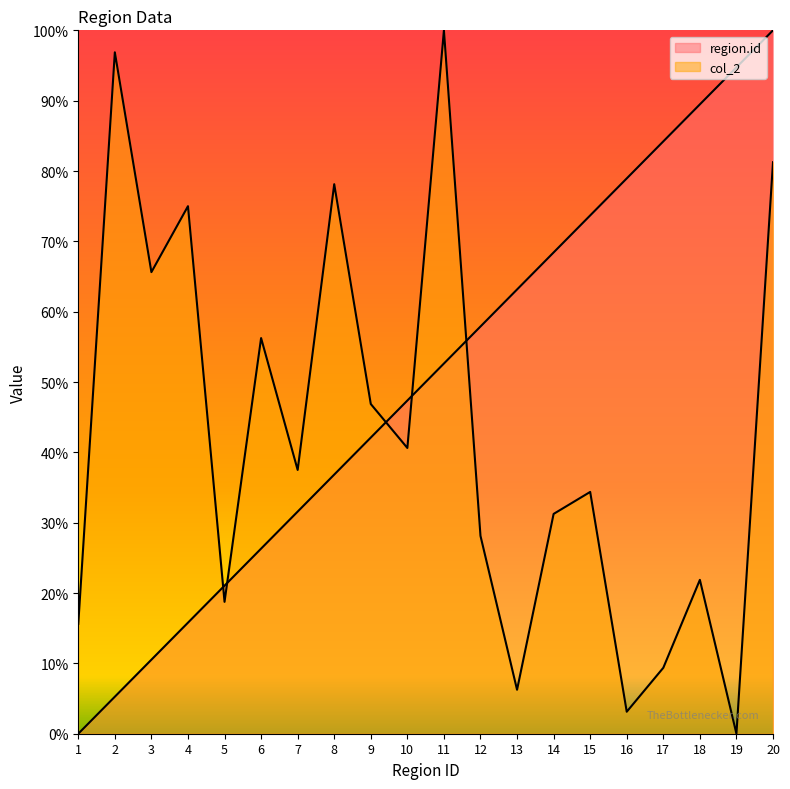

Rank the series at 9 from lowest to highest value.

region.id, col_2